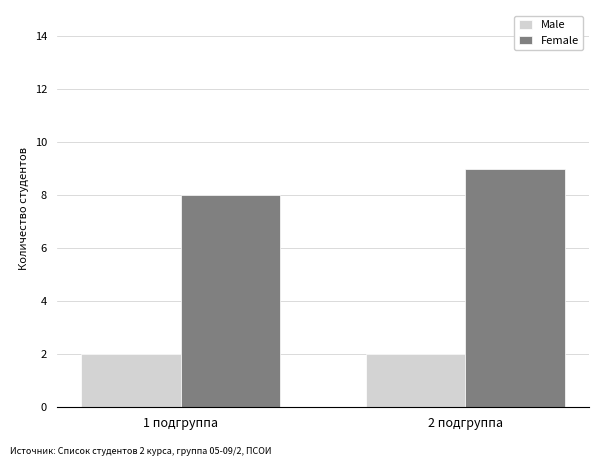

Reading right to left, transcribe all the data shown in this chart.

Male: 2 подгруппа=2	1 подгруппа=2
Female: 2 подгруппа=9	1 подгруппа=8